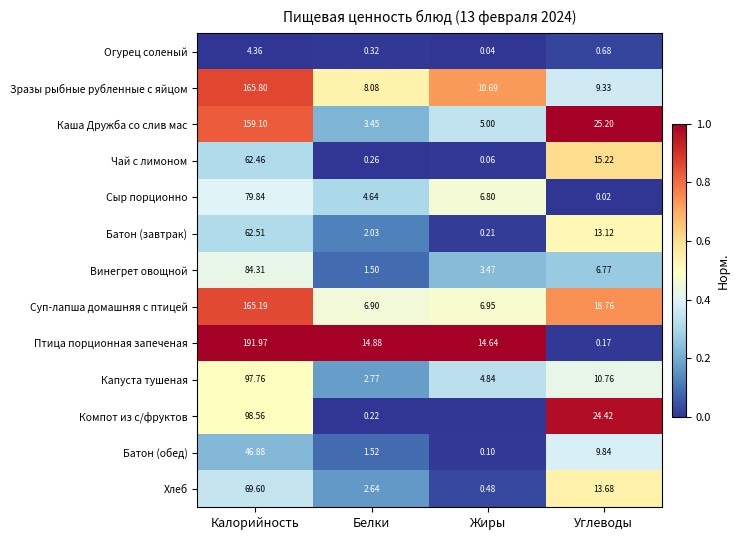

Rank the series at Калорийность from highest to lowest value.

Птица порционная запеченая, Зразы рыбные рубленные с яйцом, Суп-лапша домашняя с птицей, Каша Дружба со слив мас, Компот из с/фруктов, Капуста тушеная, Винегрет овощной, Сыр порционно, Хлеб, Батон (завтрак), Чай с лимоном, Батон (обед), Огурец соленый